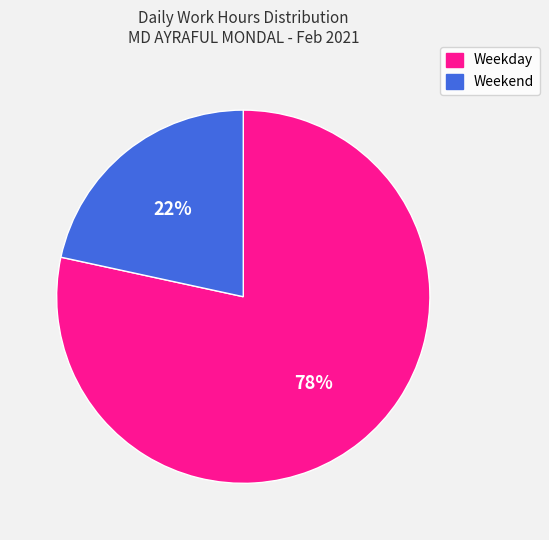

Which slice is the largest?

Weekday